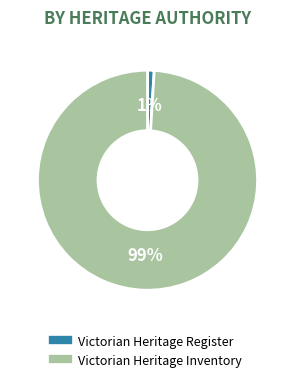

Rank the categories by value from highest to lowest.

Victorian Heritage Inventory, Victorian Heritage Register